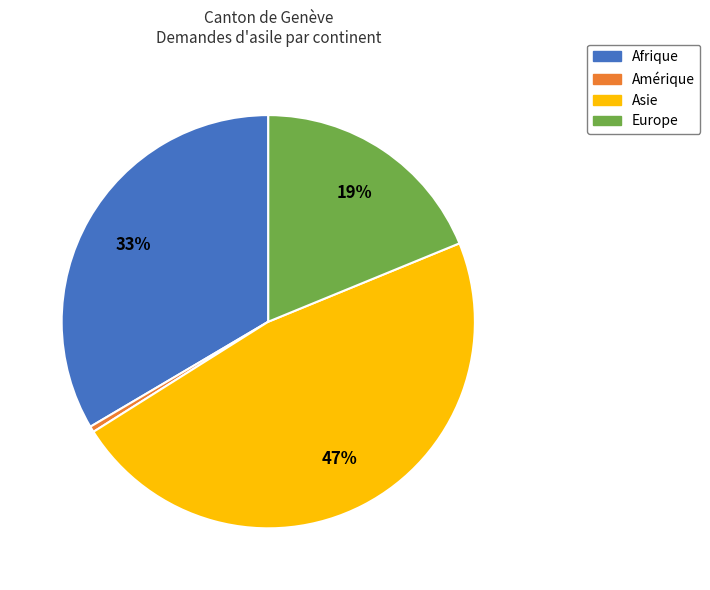

How many slices are in this pie chart?

4